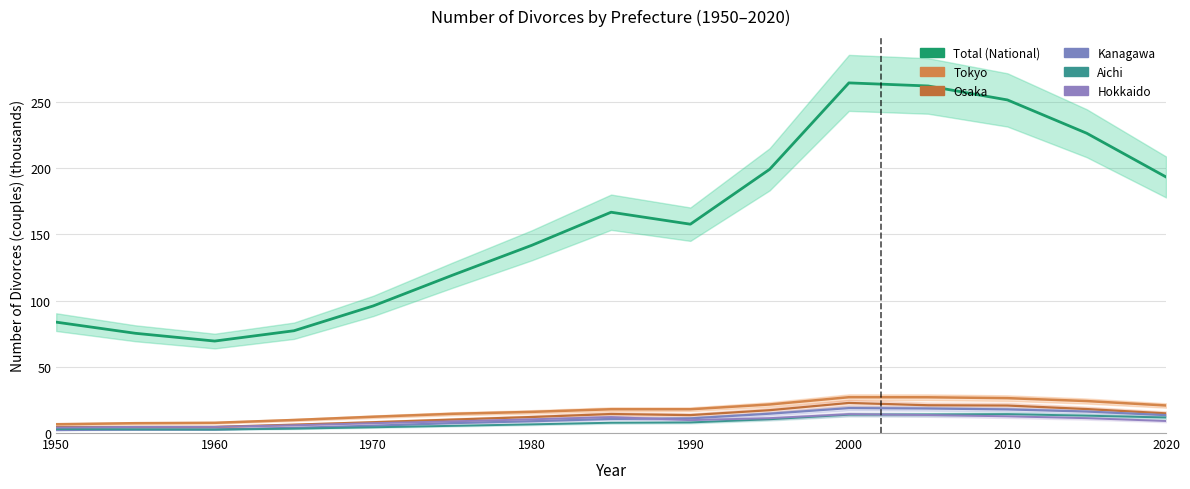

Which series has the largest range (max minus min)?

Total (National)